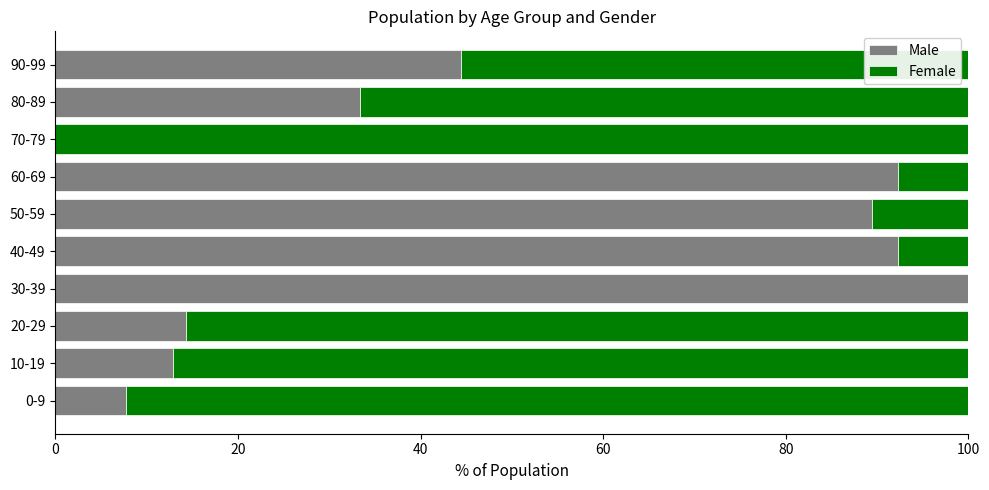

At which label is Male closest to 50?

90-99